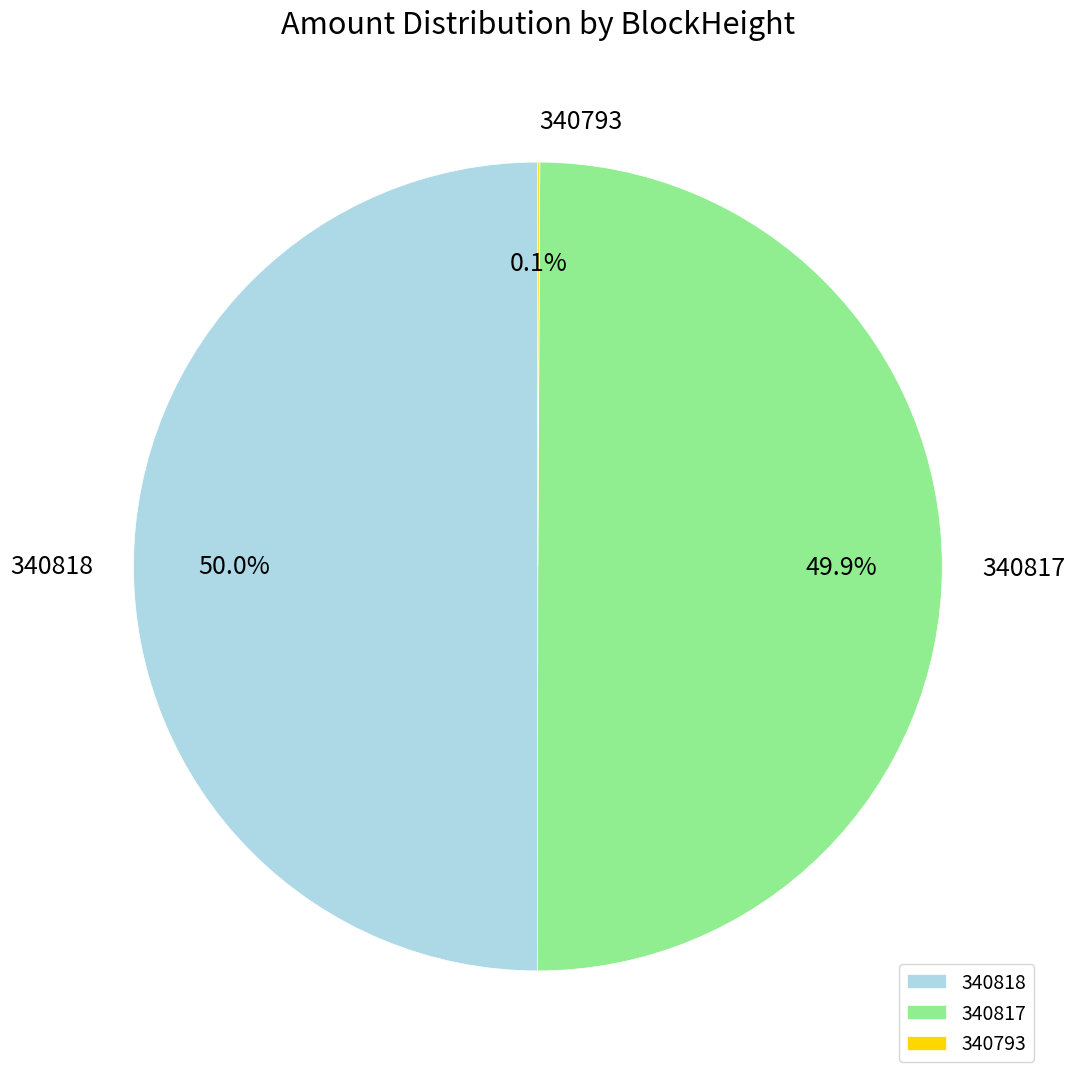

What is the ratio of the value at 340817 to the value at 340818?

1.0